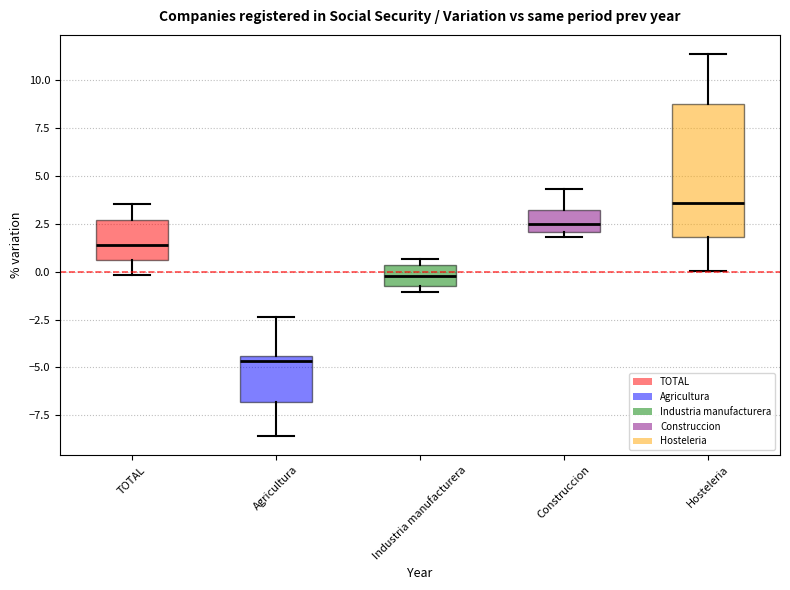

Where is the upper edge of the box for Construccion on the y-axis? The values are not printed on the chart, so give them approximately, as read against the axis.

3.0